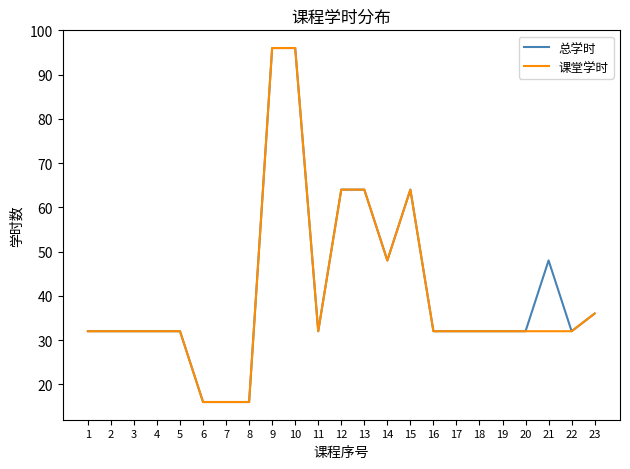

Is this an area chart (filled region under the line)?

No